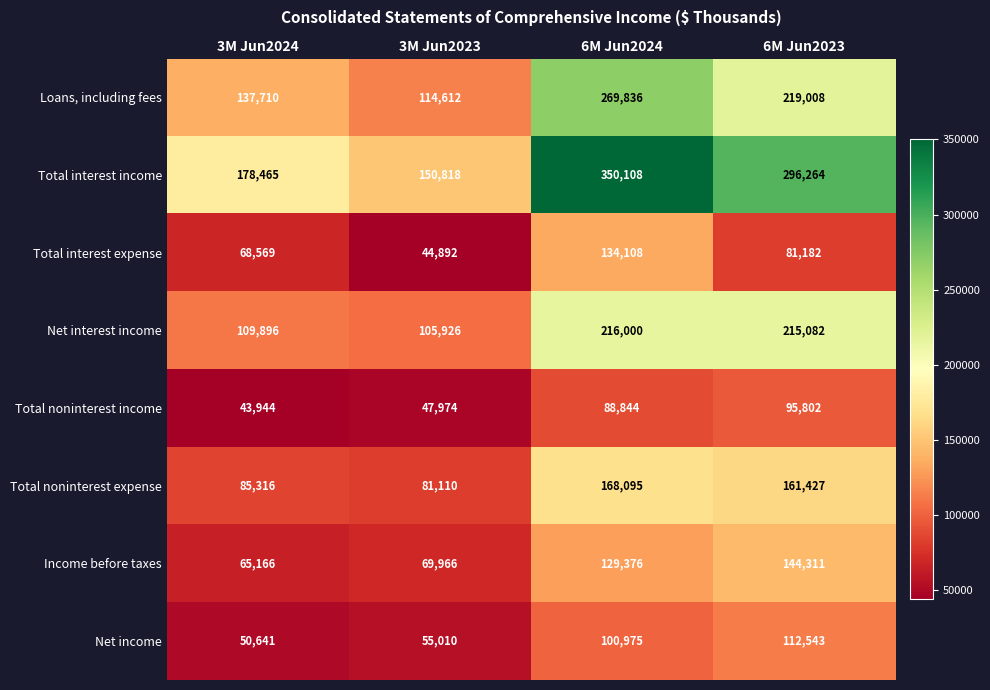

Which category has the highest value in the Net income series?

6M Jun2023